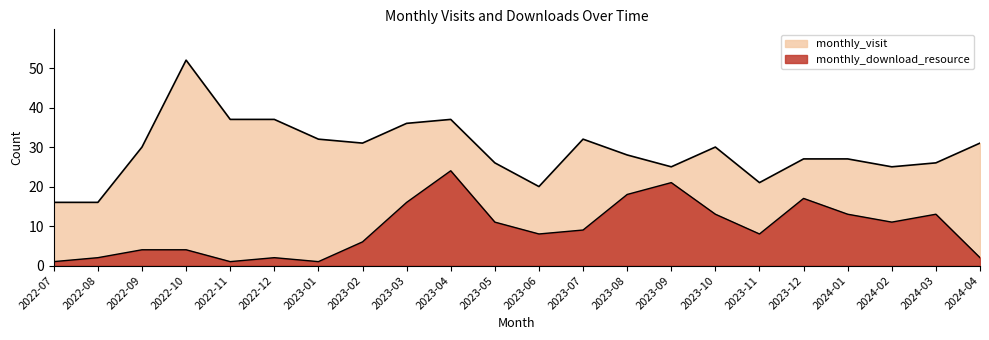

Where is monthly_visit nearest to the value 34?

2023-01